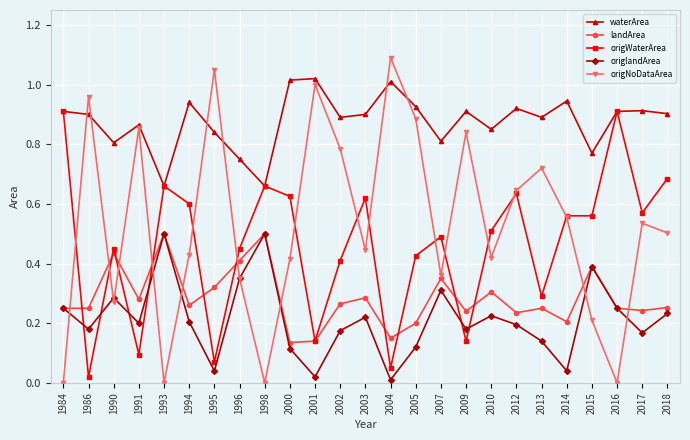

True or false: waterArea has a value of 0.9 at 2012.

True